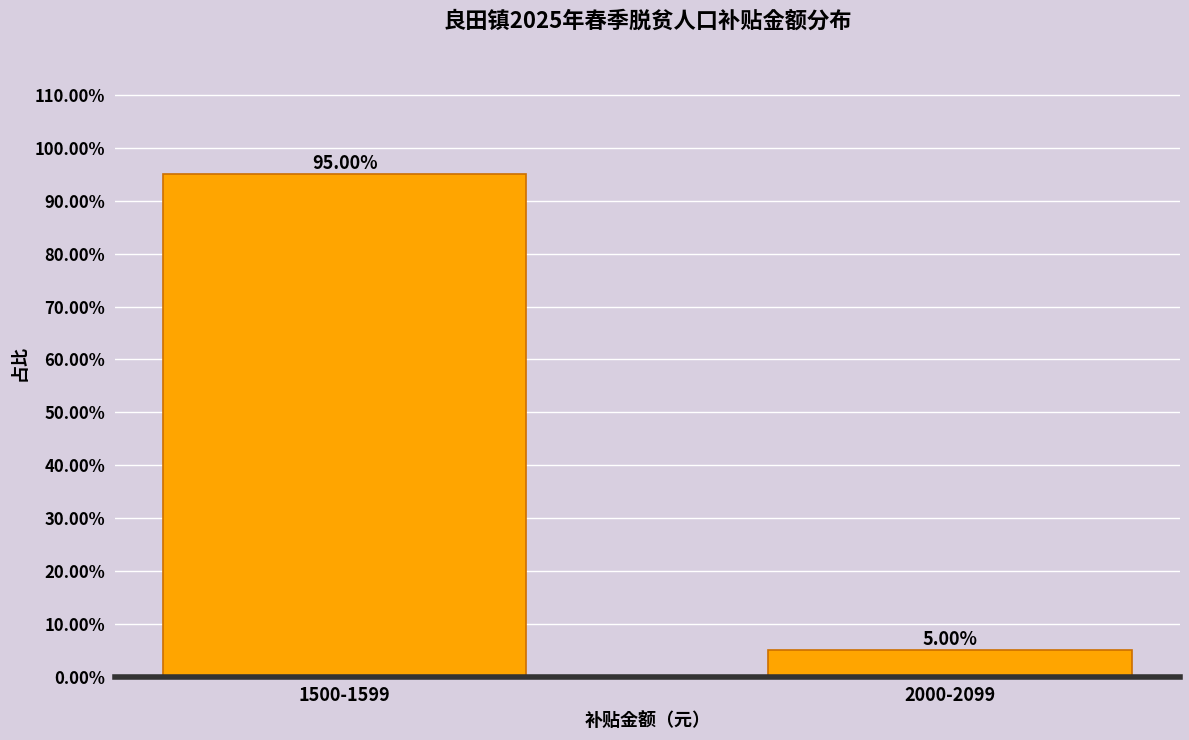

What is the difference between the values at 2000-2099 and 1500-1599?

90